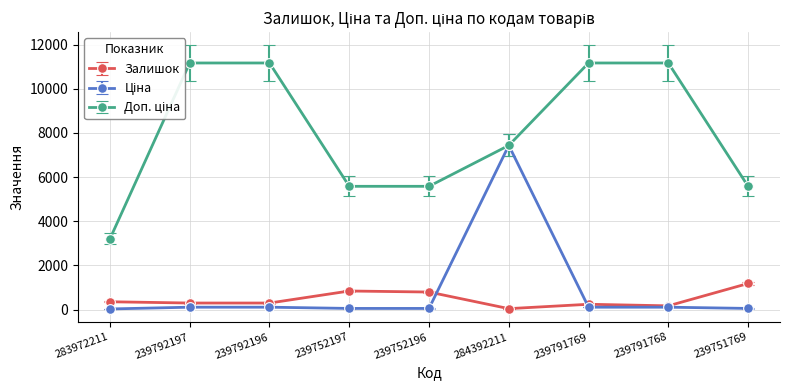

Is the value of Залишок at 283972211 greater than the value of Доп. ціна at 239752196?

No